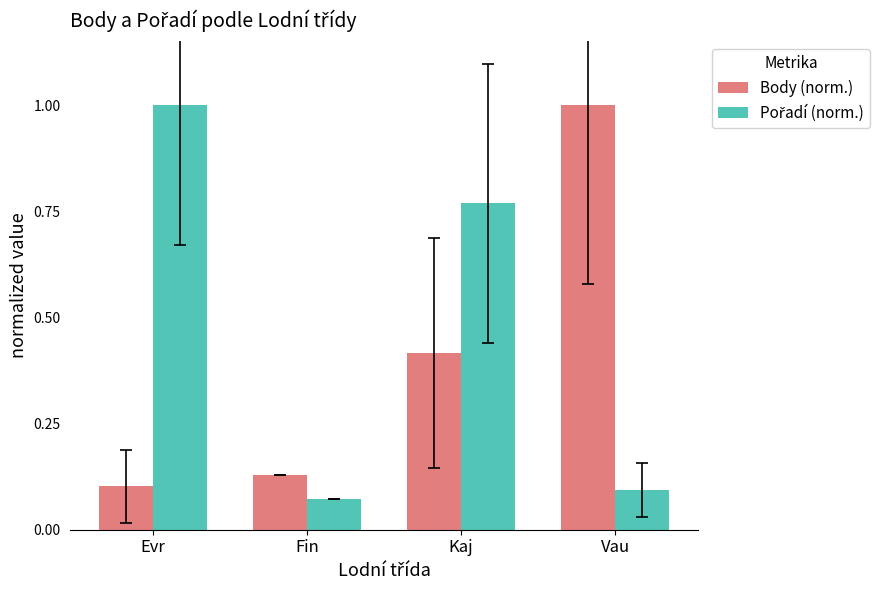

What is the difference between the Body (norm.) values at Fin and Vau?

0.9